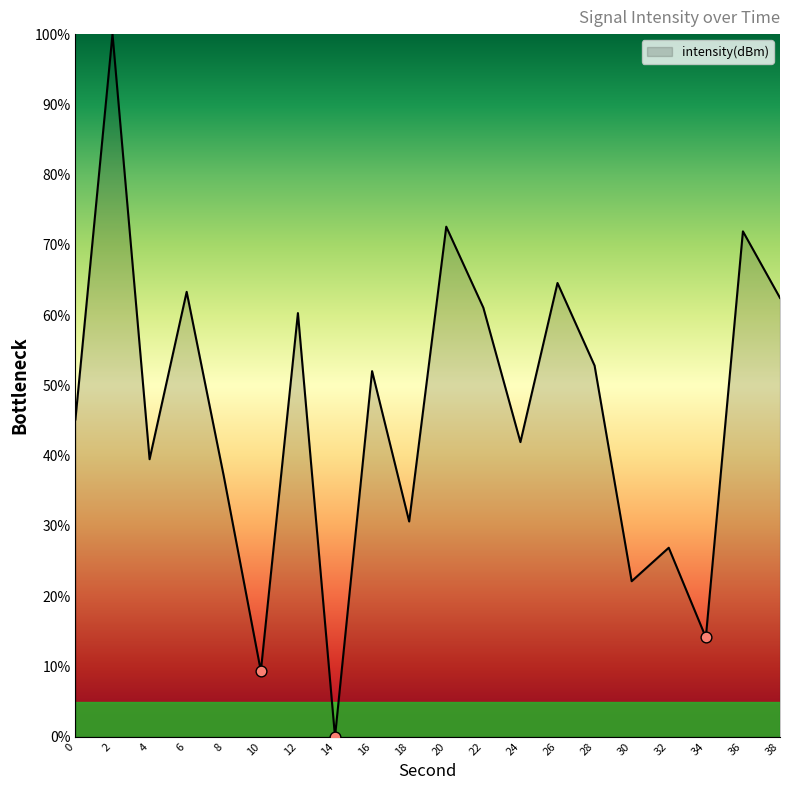

What is the ratio of the value at 0 to the value at 38?

0.7